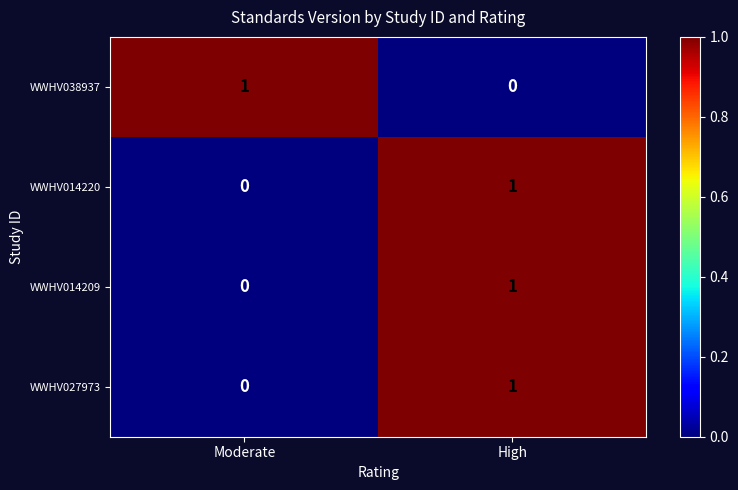

At which label is WWHV038937 closest to 0?

High